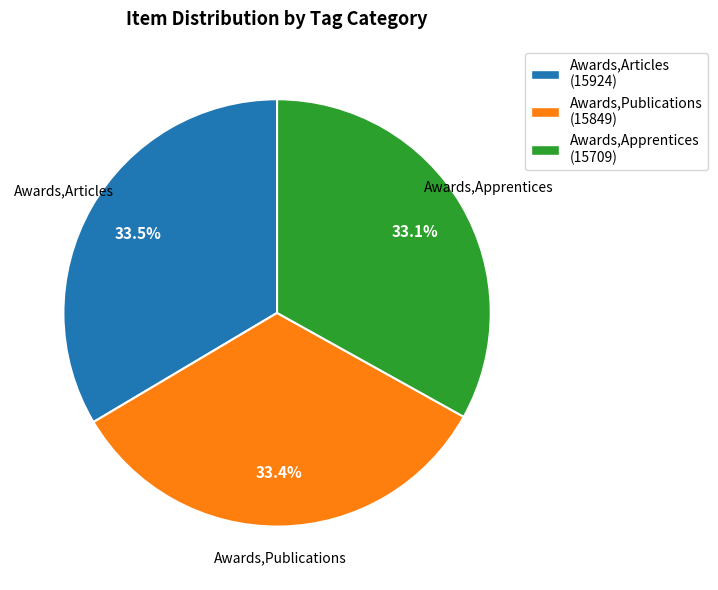

Count the number of slices in the pie.

3